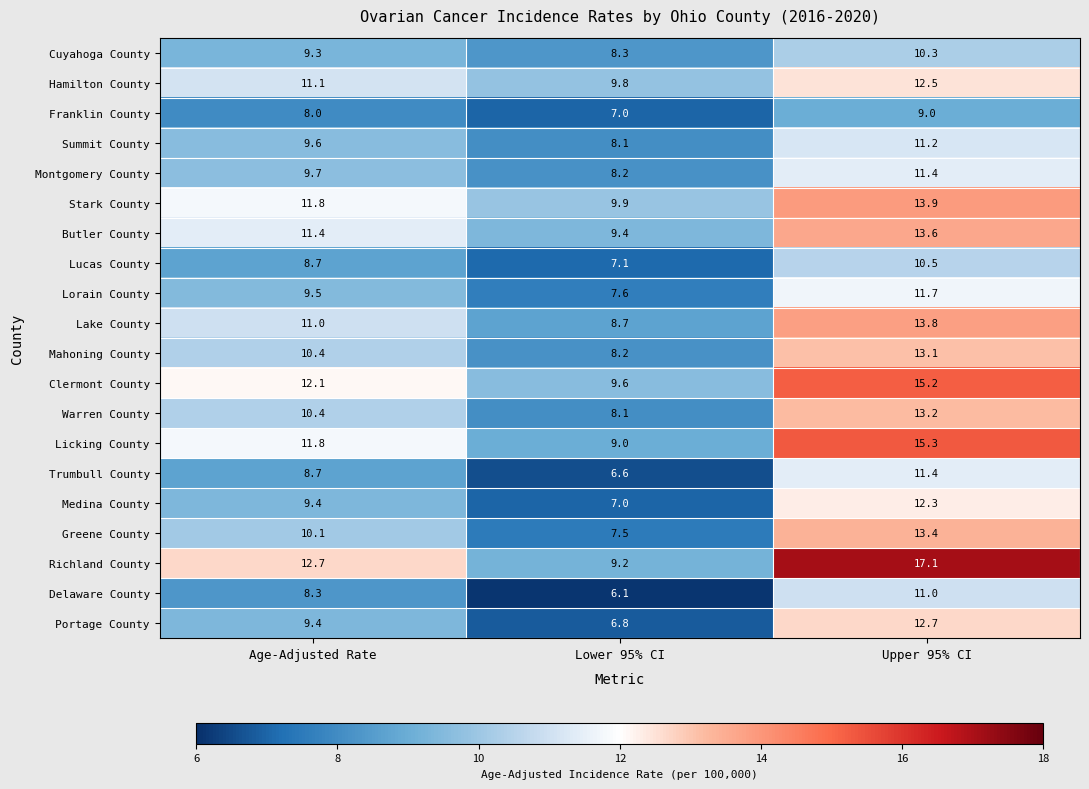

True or false: Mahoning County has a value of 6.0 at Upper 95% CI.

False